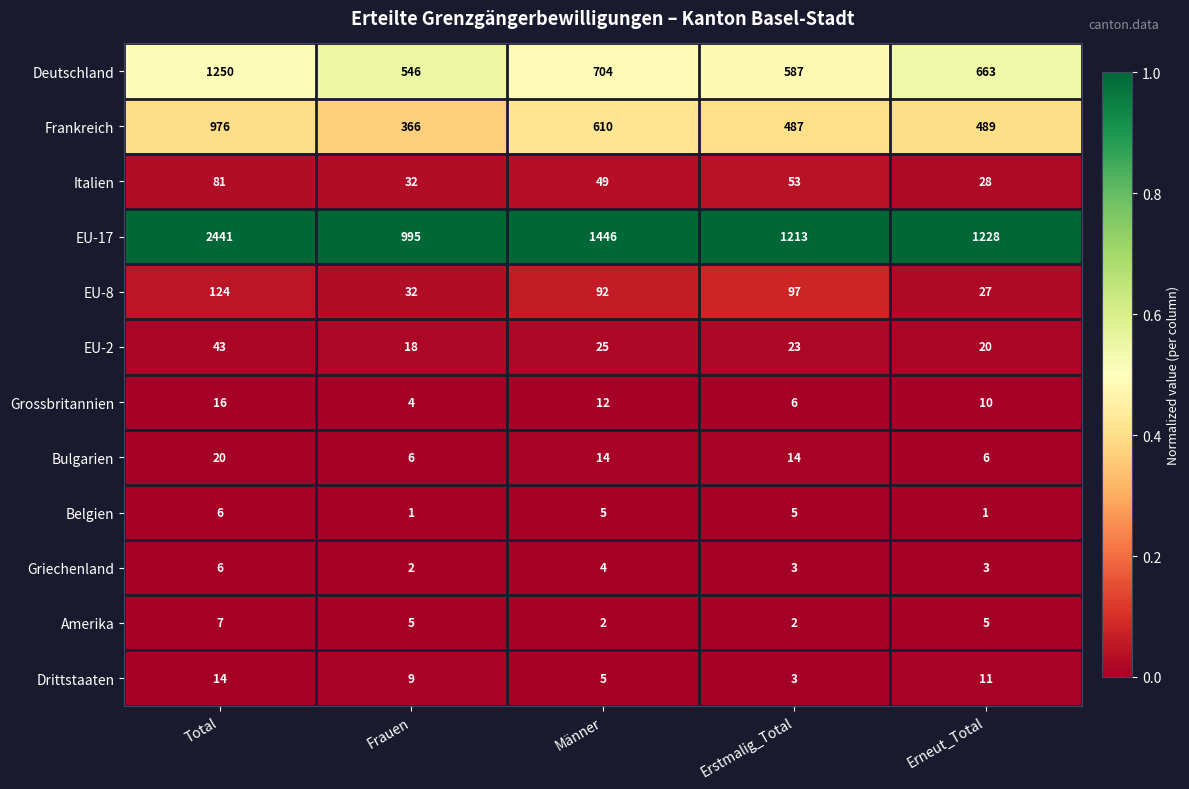

Is the value of EU-17 at Erstmalig_Total greater than the value of Belgien at Männer?

Yes